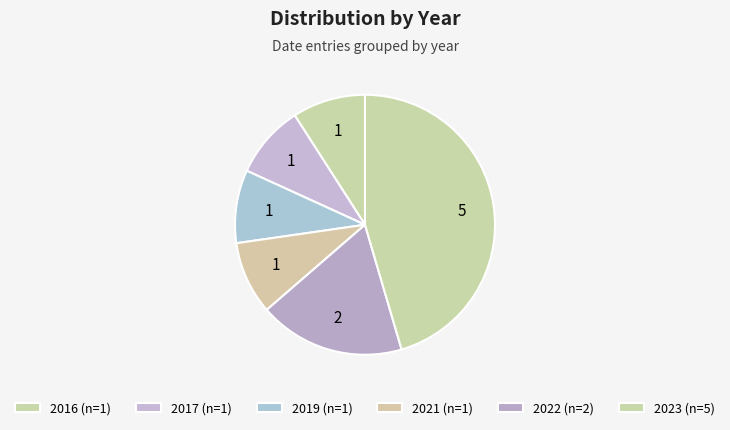

Count the number of slices in the pie.

6